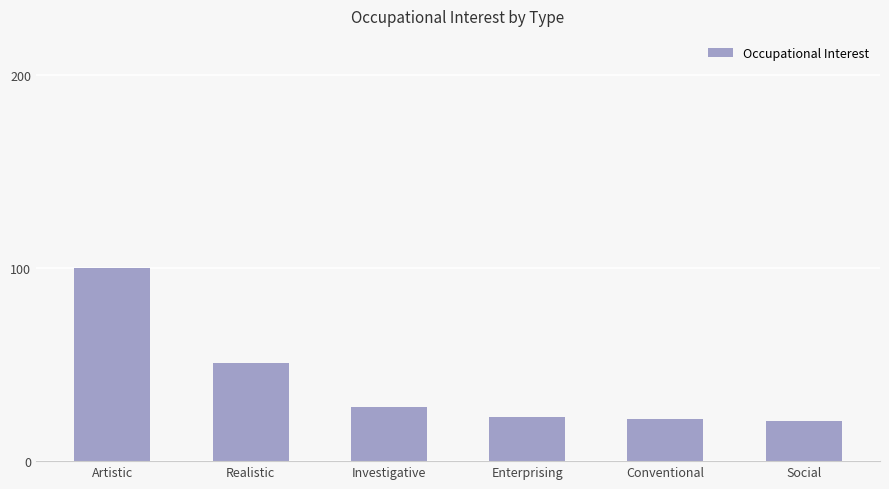

Is it true that the value at Artistic is 100?

True